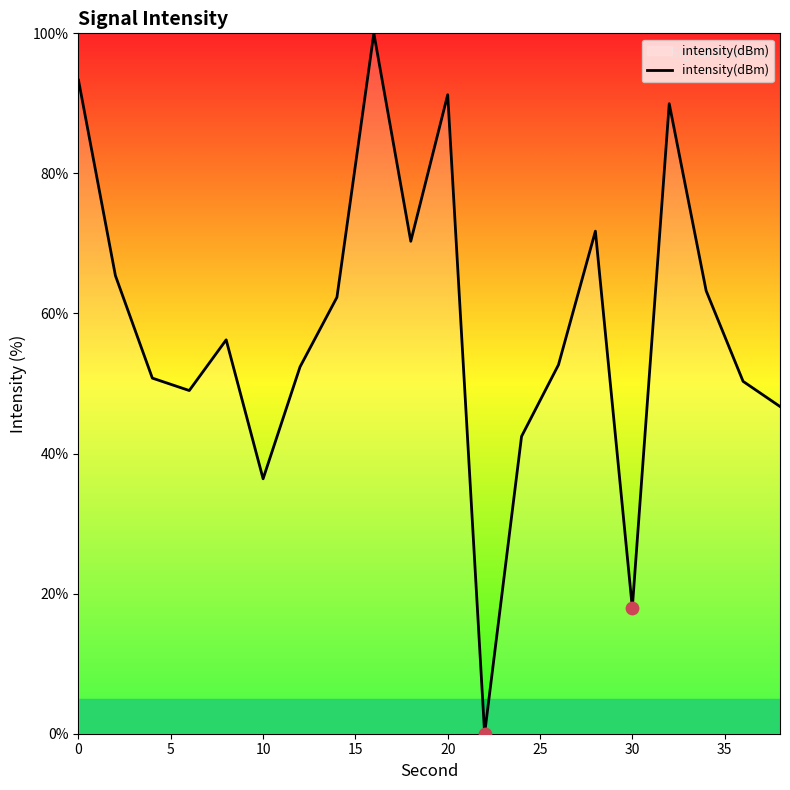

What is the maximum value shown in the chart?

100.0